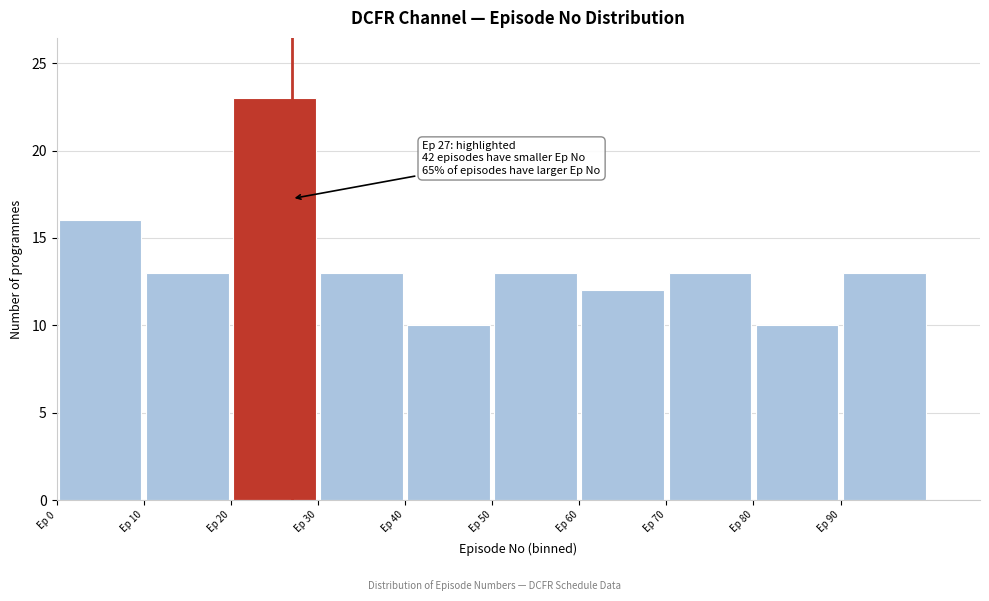

Over which range of the x-axis is the bar tallest?

20 to 30